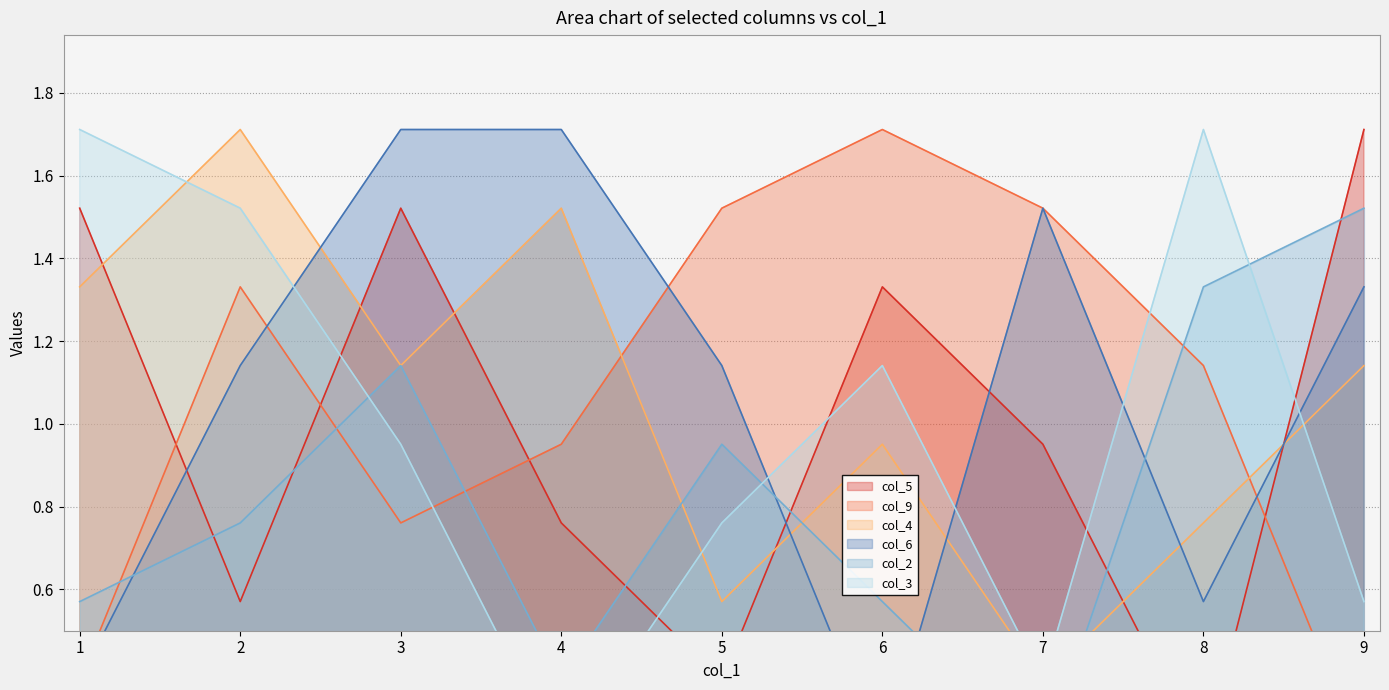

What is the total value across all series at 7?

4.9